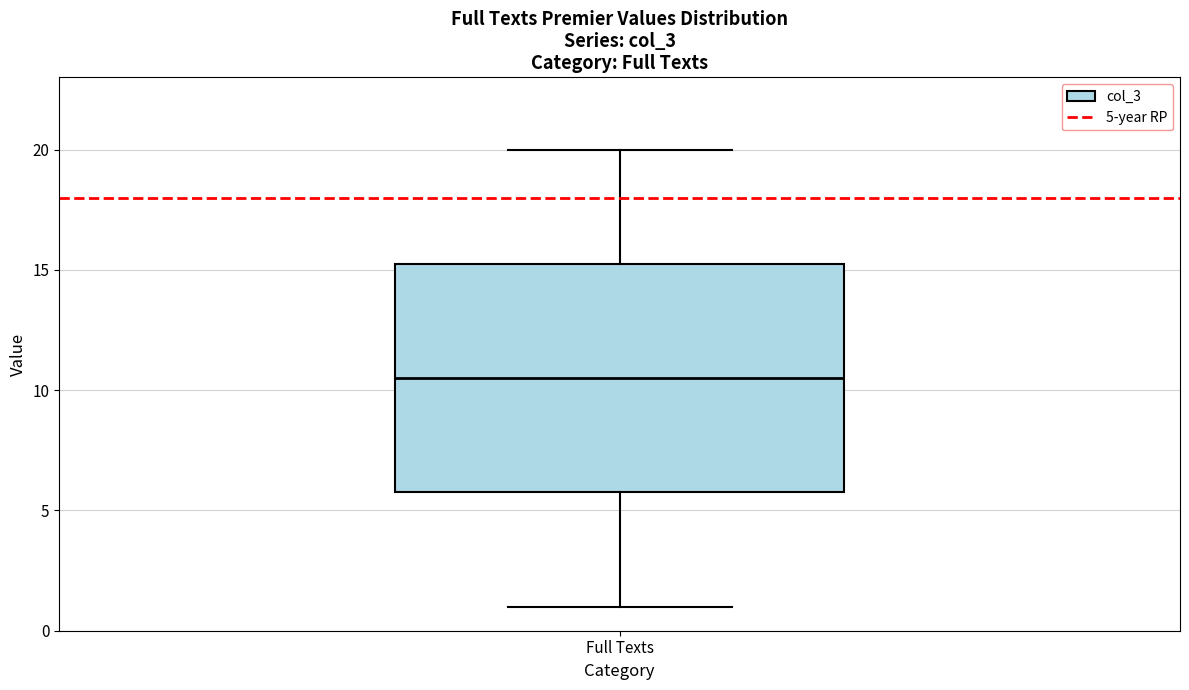

Where does the lower whisker of the box for Full Texts end on the y-axis? The values are not printed on the chart, so give them approximately, as read against the axis.

1.0